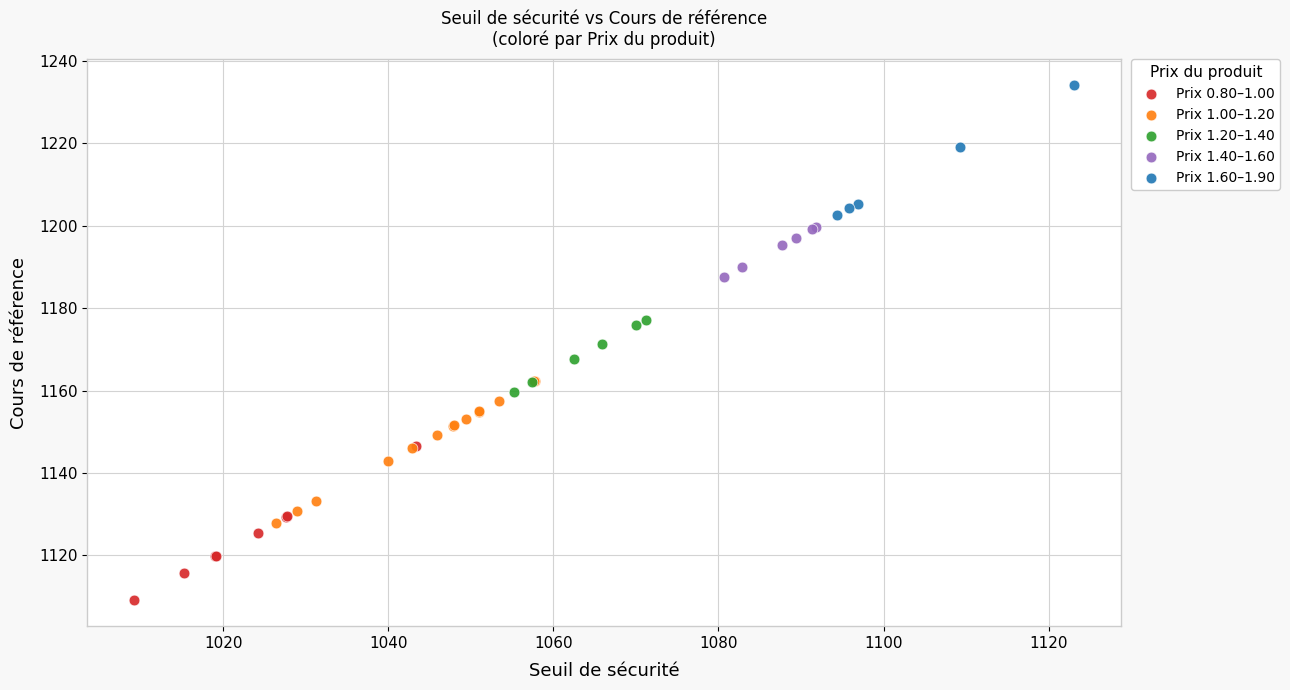

Which series has the largest Y range (max minus min)?

Prix 0.80–1.00